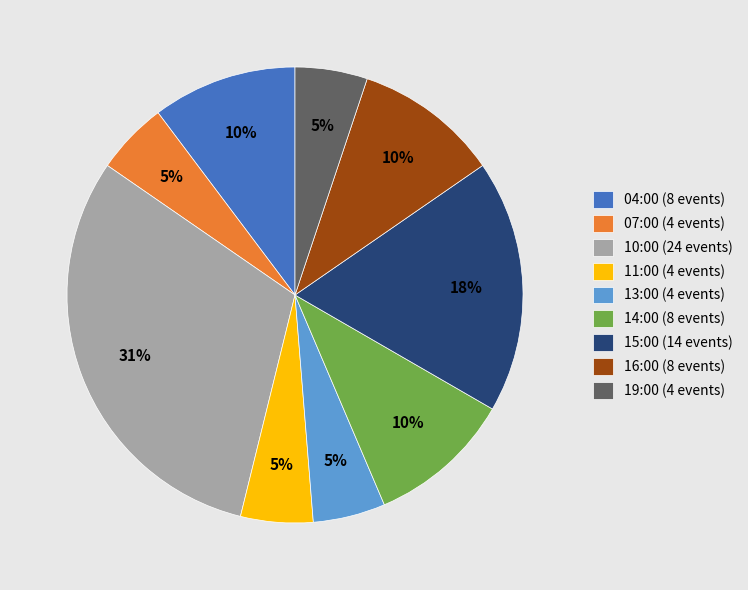

Combined, do 15:00 (14 events) and 07:00 (4 events) account for over 50%?

No